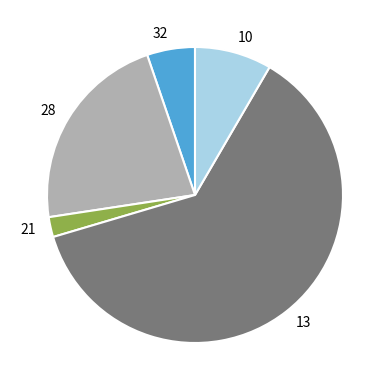

Rank the categories by value from highest to lowest.

13, 28, 10, 32, 21